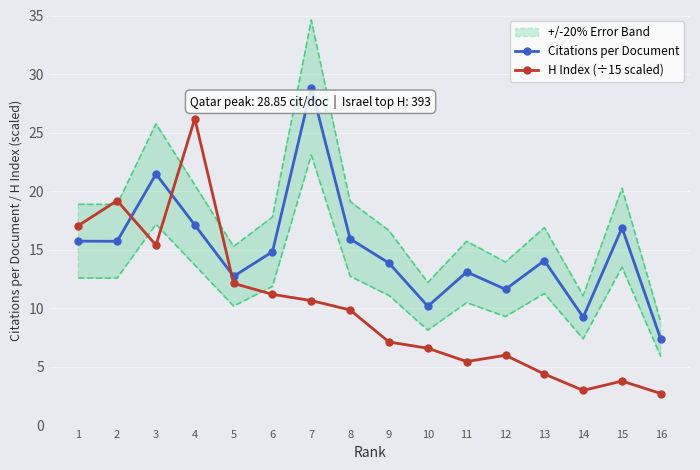

At how many categories does at least one series exceed 25?

2